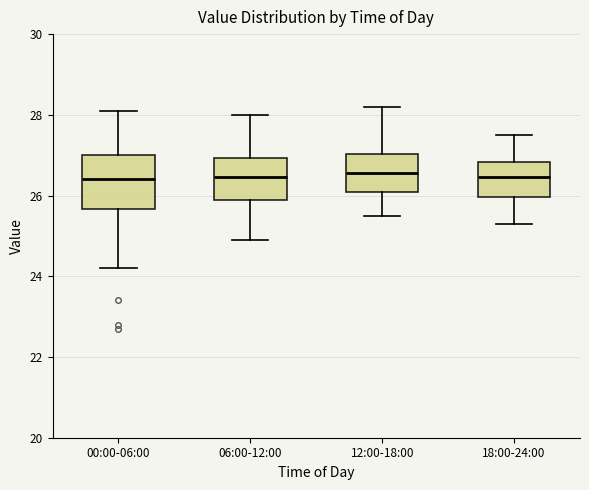

Reading left to right, read every box against the y-axis: the position of its median line, the range the box covers, and the ends of its whiskers. The values are not printed on the chart, so give them approximately, as read against the axis.

00:00-06:00: median 26.4, box 25.6 to 27.0, whiskers 24.2 to 28.2
06:00-12:00: median 26.4, box 26.0 to 27.0, whiskers 25.0 to 28.0
12:00-18:00: median 26.6, box 26.2 to 27.0, whiskers 25.6 to 28.2
18:00-24:00: median 26.4, box 26.0 to 26.8, whiskers 25.4 to 27.6